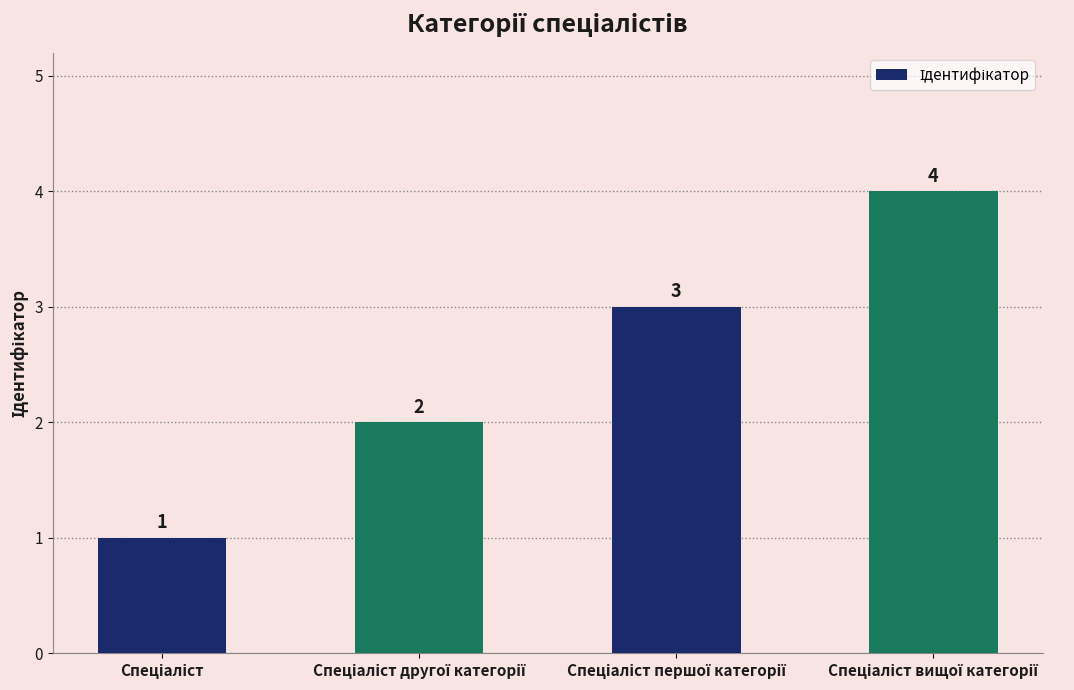

What is the value of the 4th bar from the left?

4